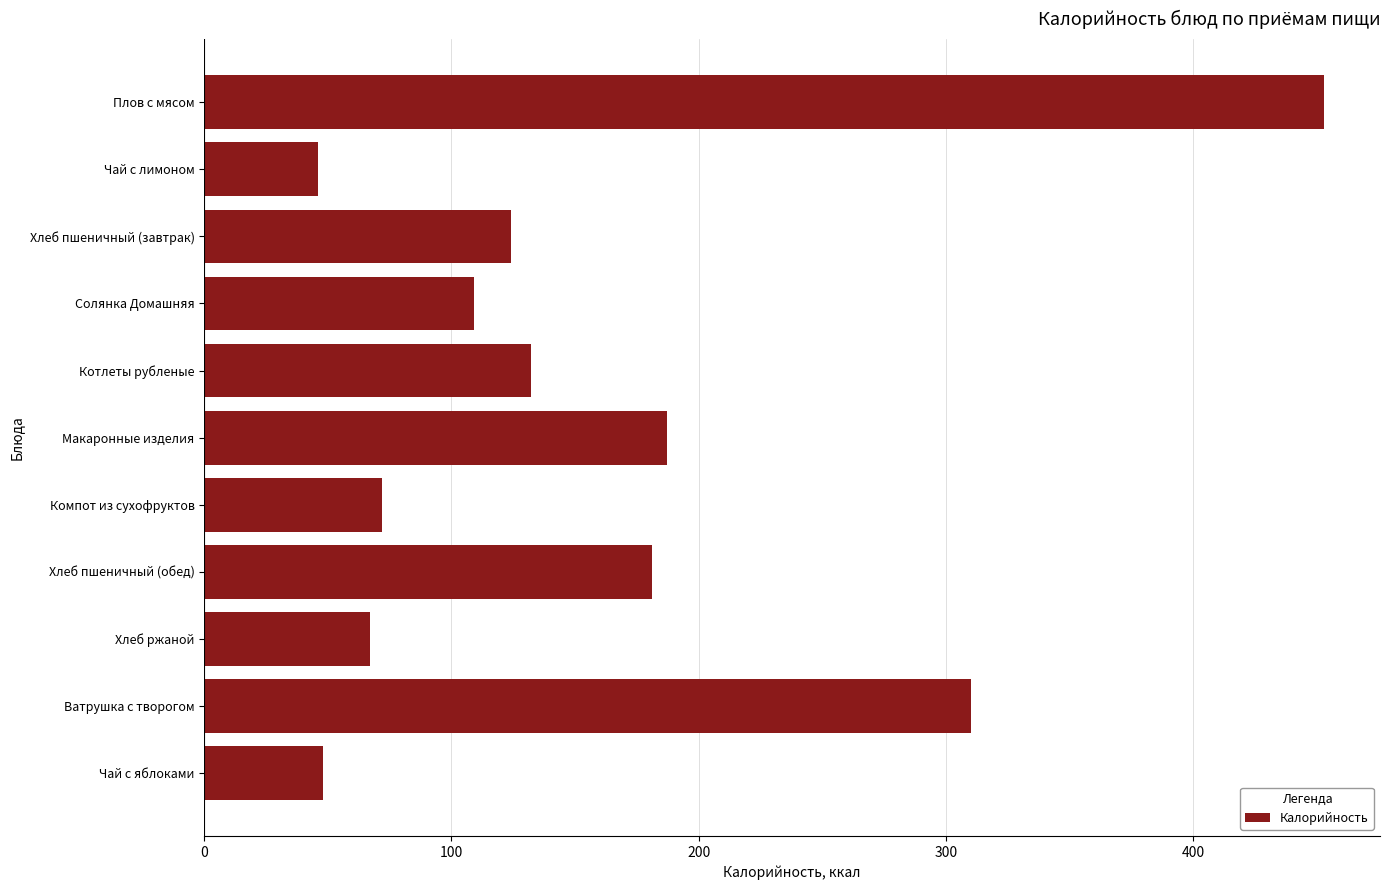

What is the difference between the second highest and second lowest values?

262